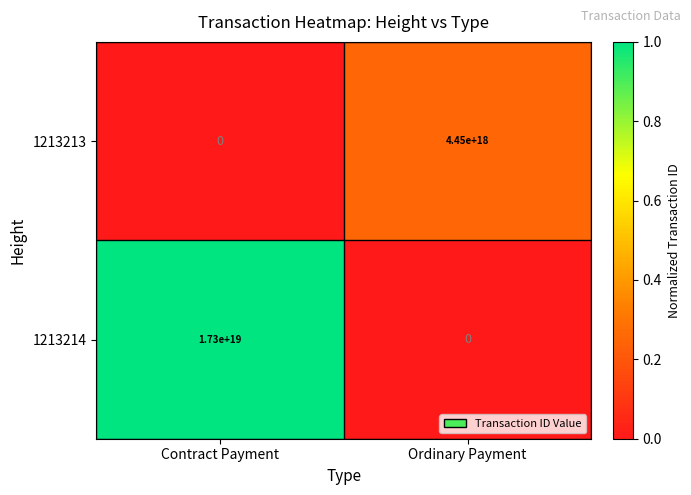

Where is 1213213 nearest to the value 2225000000000000000?

Contract Payment